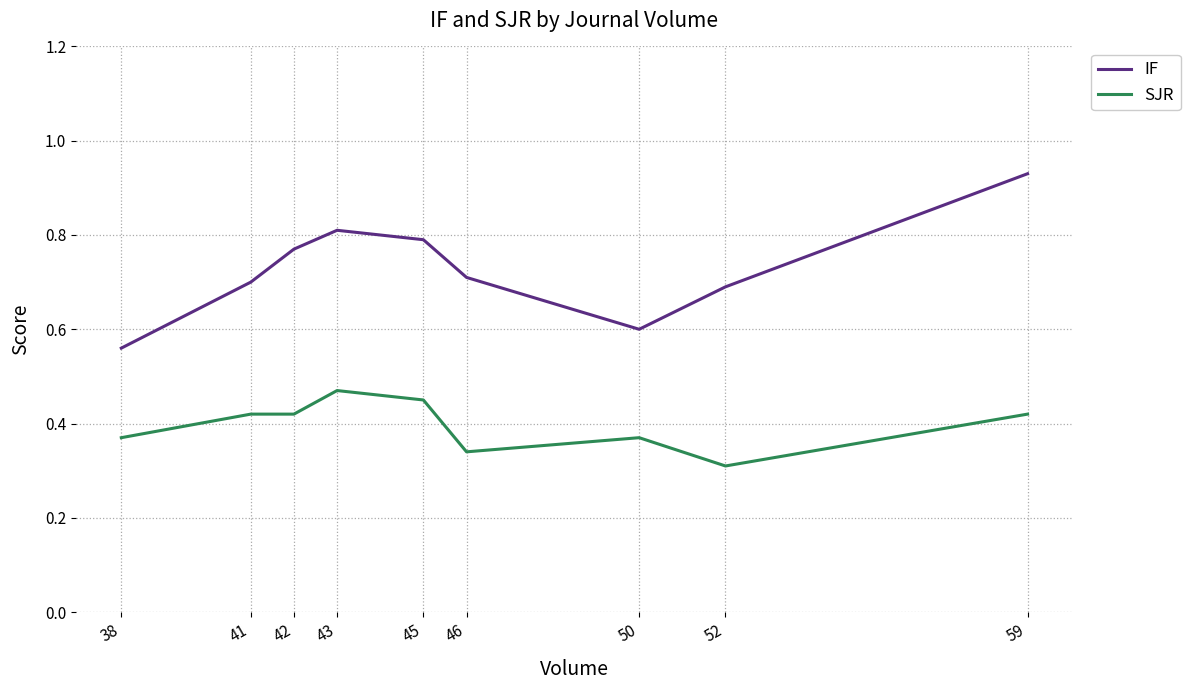

The value of IF at 41 is 0.7. True or false?

True